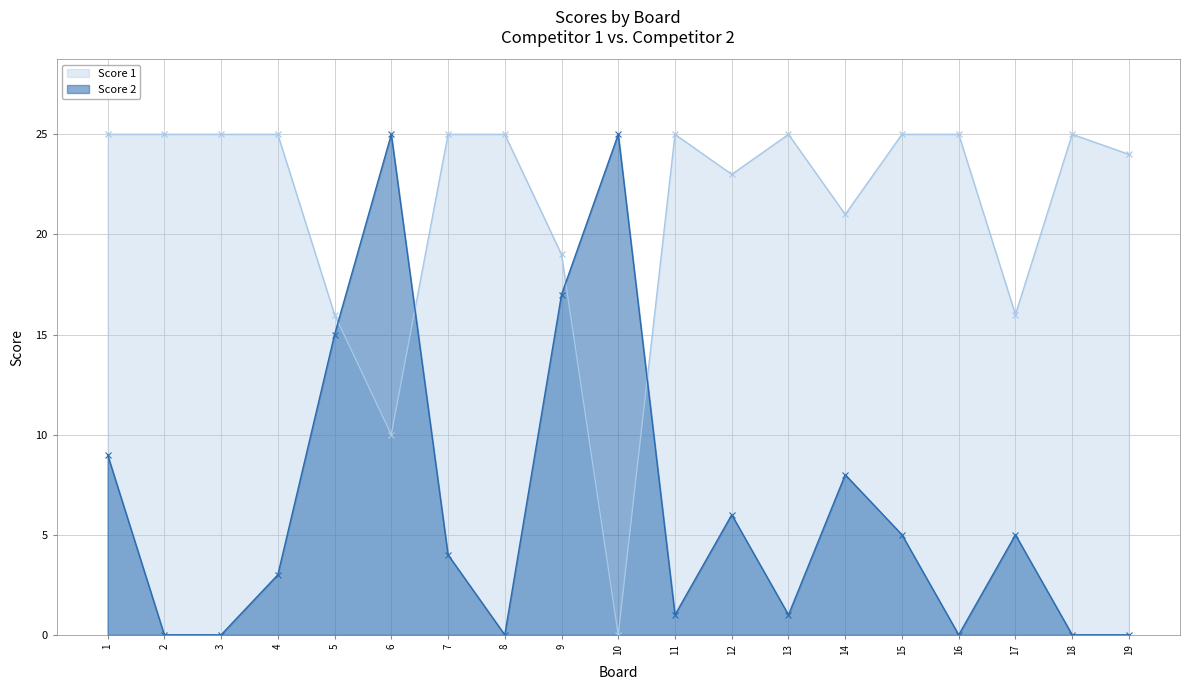

What is the difference between the highest and lowest values at 2?

25